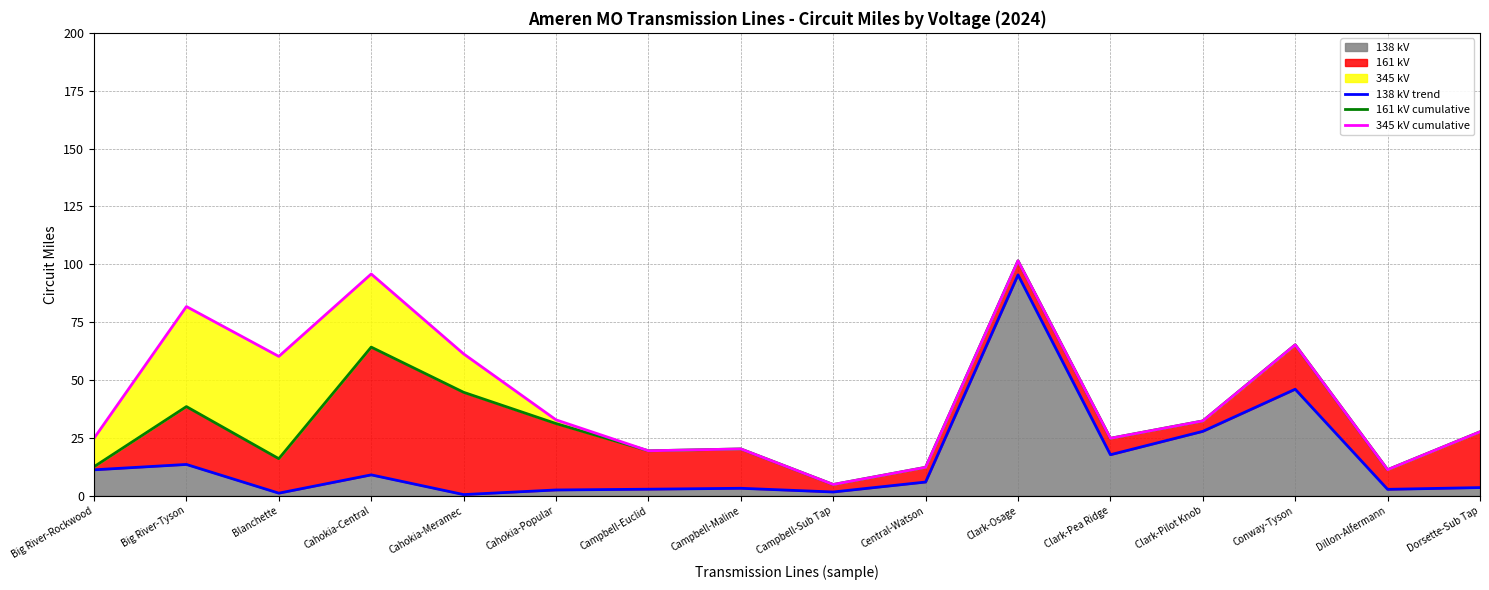

Reading left to right, list all the values displayed in this chart.

138 kV trend: 11.2	13.5	1.1	9.0	0.5	2.5	2.8	3.2	1.6	5.9	95.4	17.7	27.8	46.0	2.7	3.5
161 kV cumulative: 12.5	38.5	16.0	64.2	44.7	31.2	19.4	20.2	4.8	12.3	101.5	24.8	32.3	65.2	11.2	27.6
345 kV cumulative: 24.8	81.7	60.2	95.8	61.3	32.8	19.4	20.2	4.8	12.3	101.5	24.8	32.3	65.2	11.2	27.6